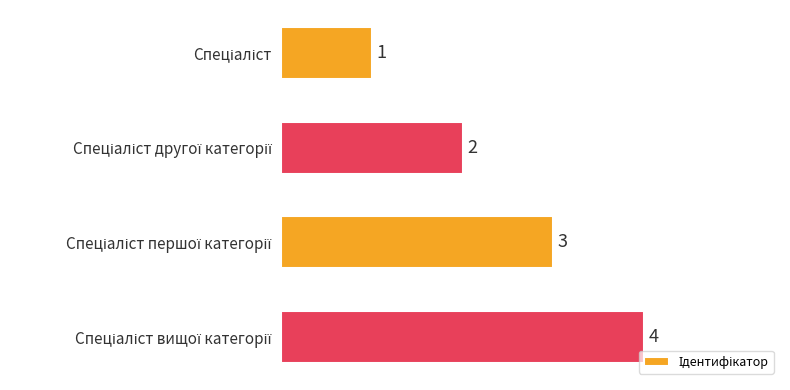

Does the chart contain any negative values?

No